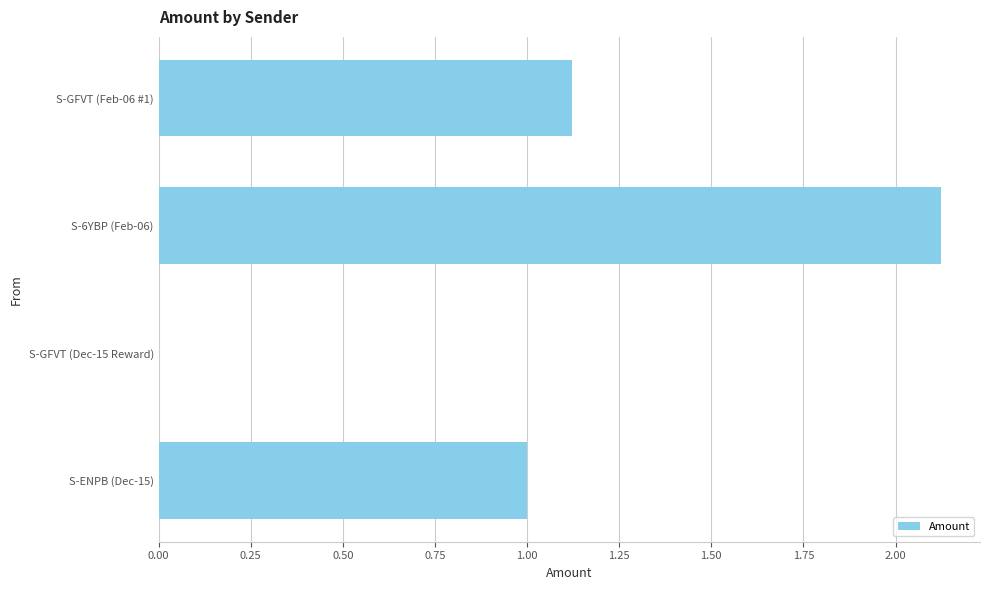

What is the sum of all values?

4.2